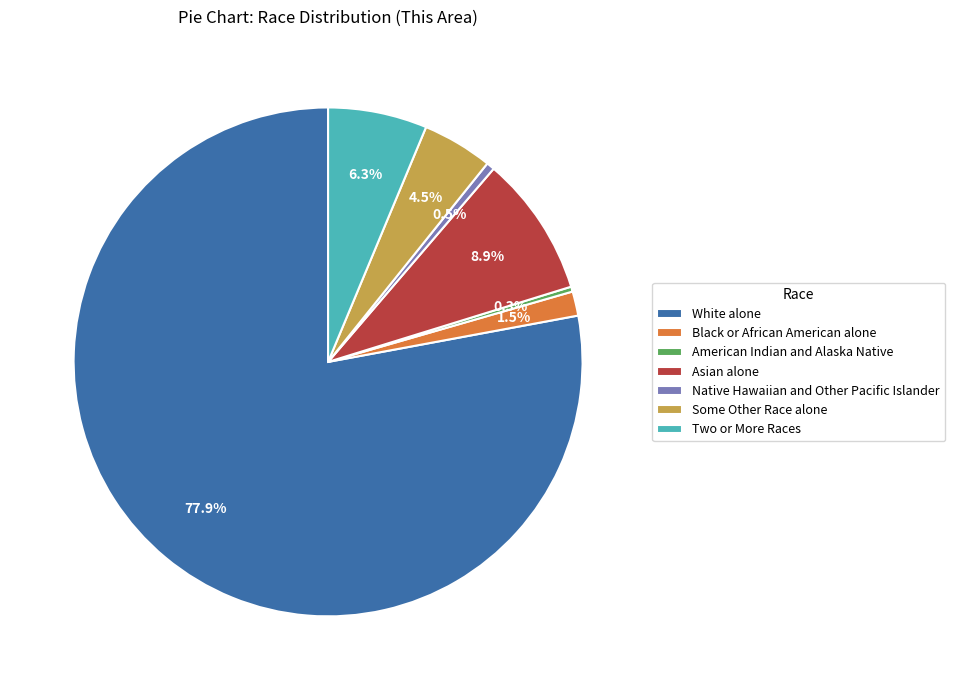

What is the ratio of the value at Asian alone to the value at Native Hawaiian and Other Pacific Islander?

17.4